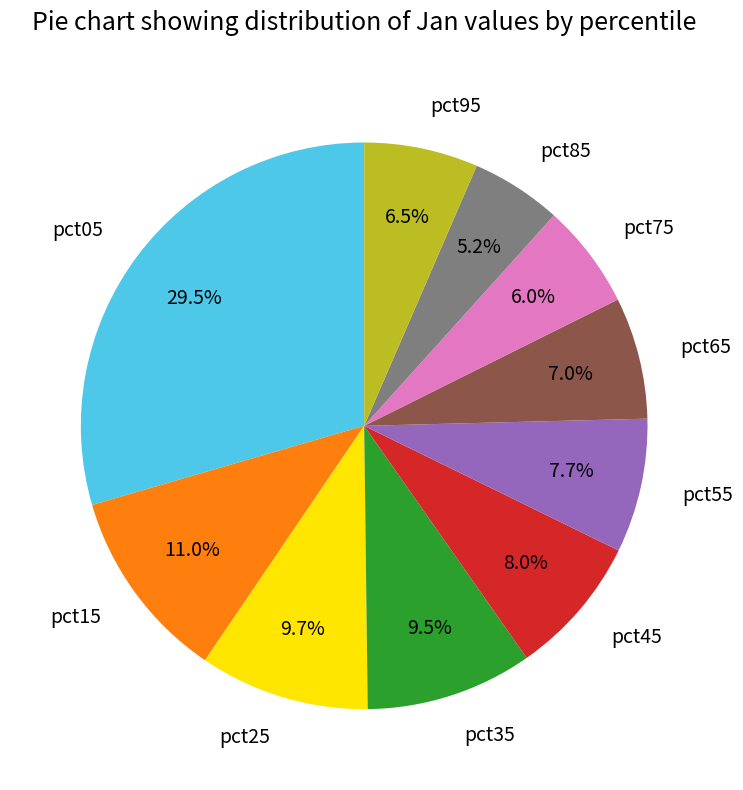

Is pct95 the majority of the pie?

No